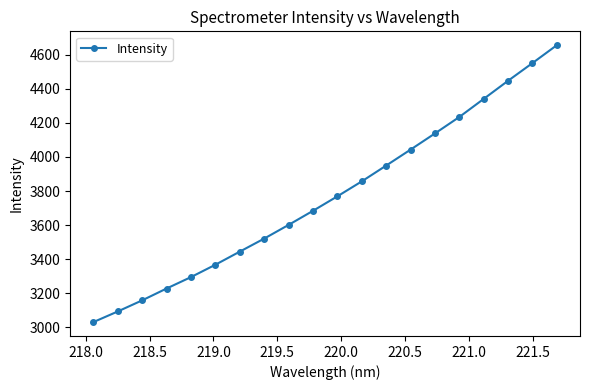

What is the value of the 19th point from the left?

4551.0